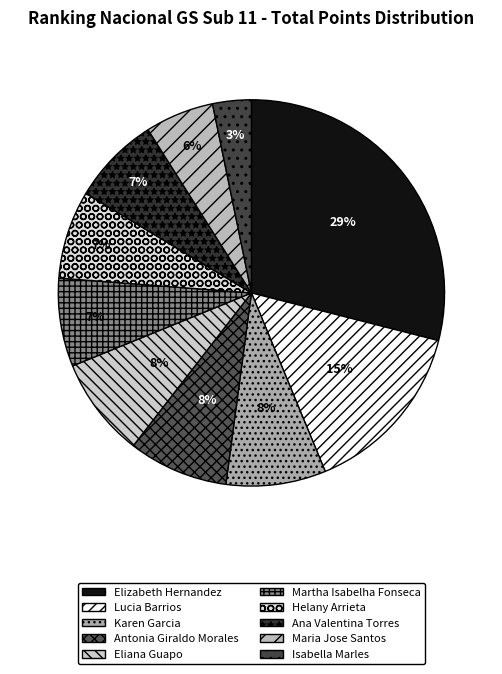

The Isabella Marles slice represents 9% of the pie. True or false?

False